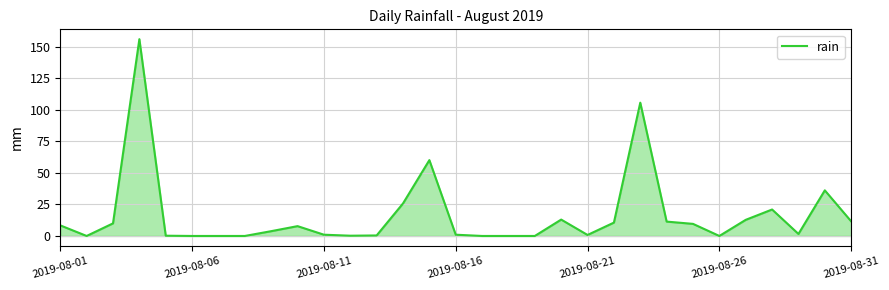

What is the difference between the maximum and minimum values?

156.2